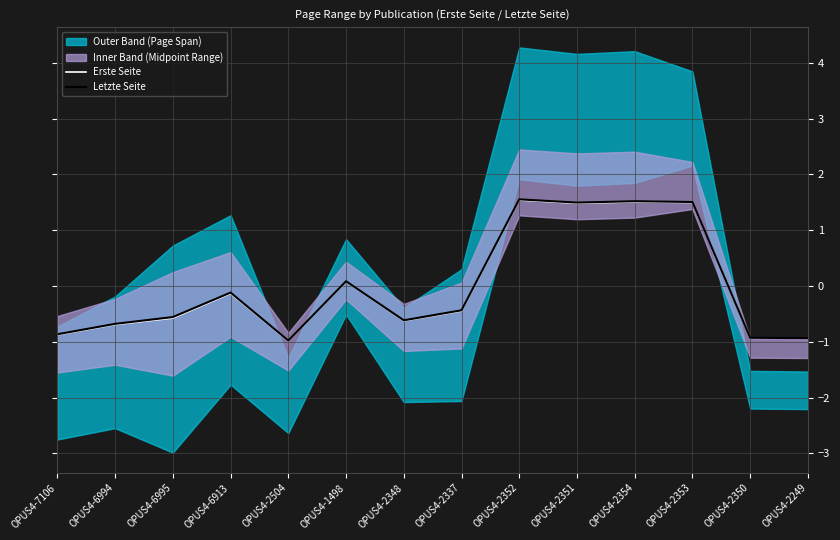

What is the approximate value of Letzte Seite at OPUS4-2249?

-0.9